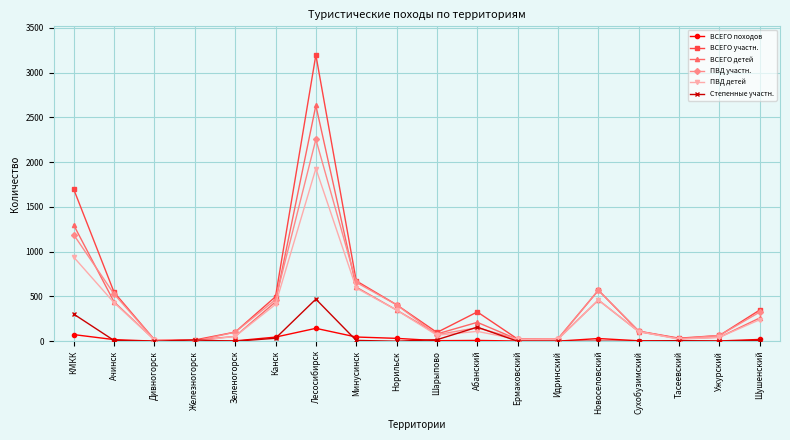

After their last crossing, which series has the higher values: ПВД участн. or Степенные участн.?

ПВД участн.